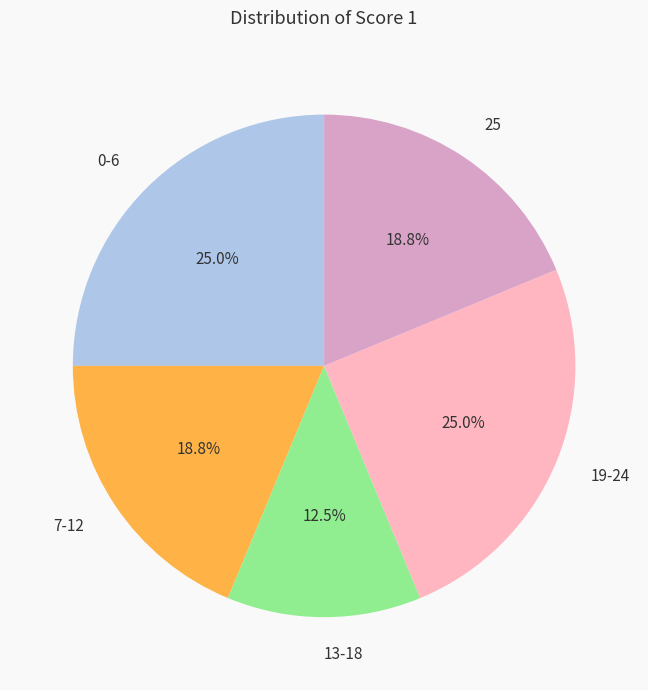

How many segments does this pie chart have?

5